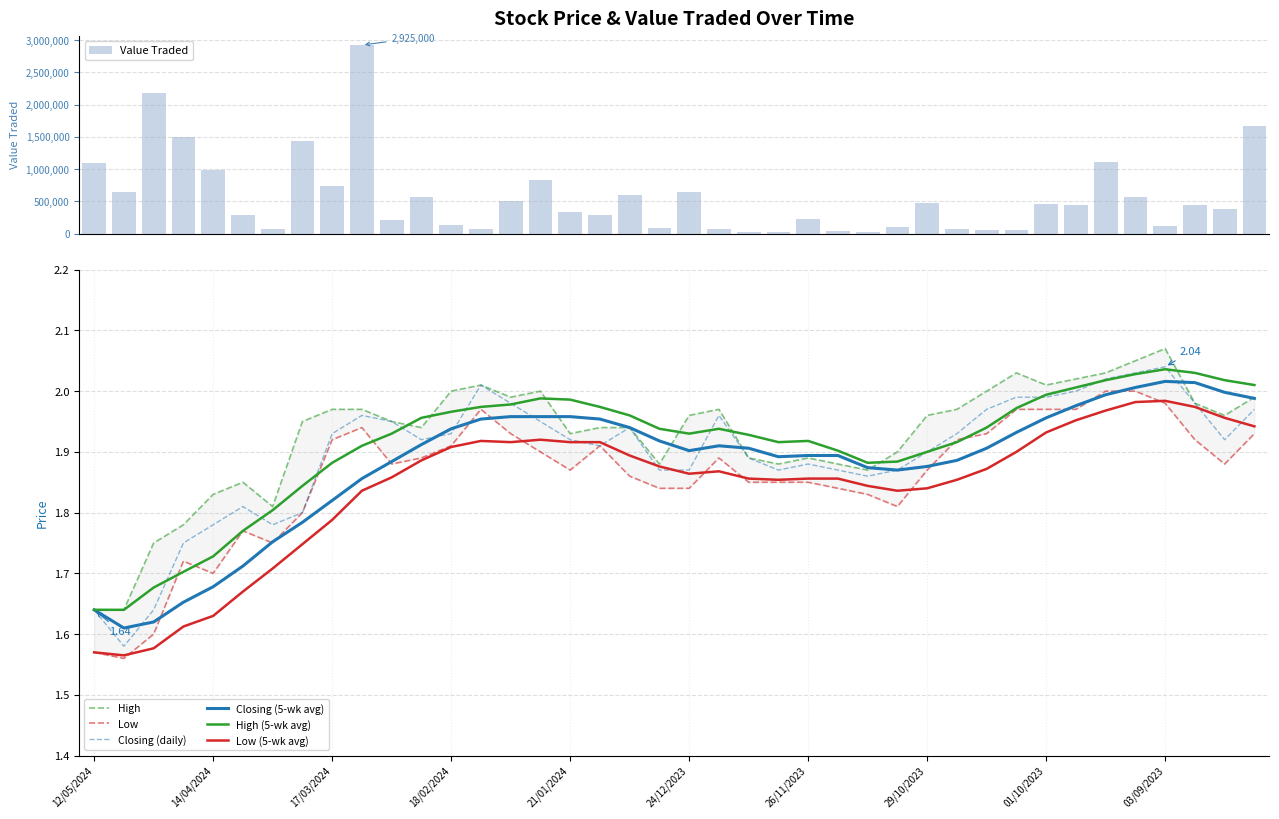

True or false: Low (5-wk avg) and High (5-wk avg) cross at least once.

False